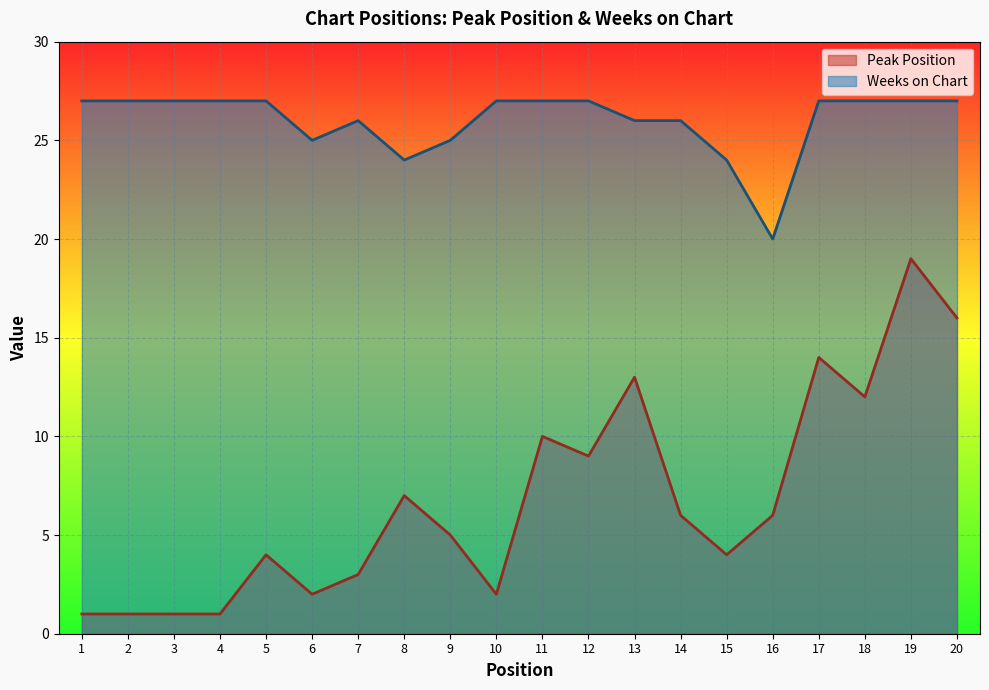

True or false: Peak Position and Weeks on Chart intersect in this chart.

False